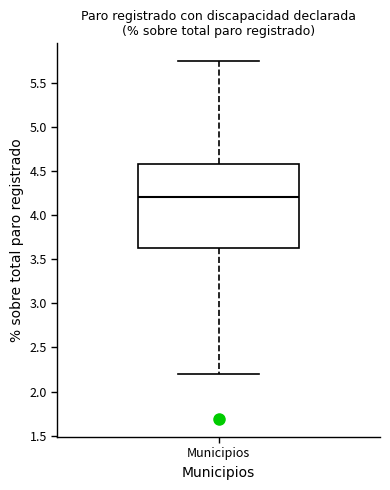

Transcribe this box plot: give where the median line is, the range the box spans, and where the two whiskers end, as read against the y-axis. The values are not printed on the chart, so give them approximately, as read against the axis.

median 4.20, box 3.60 to 4.60, whiskers 2.20 to 5.75